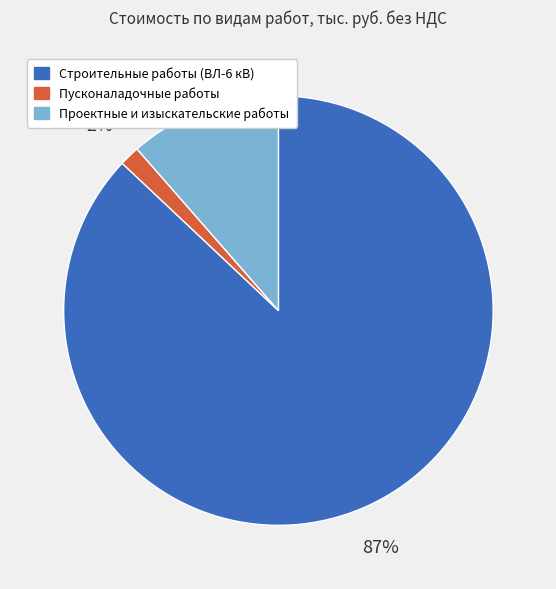

To the nearest percent, what is the combined percentage of Строительные работы (ВЛ-6 кВ) and Пусконаладочные работы?

89%